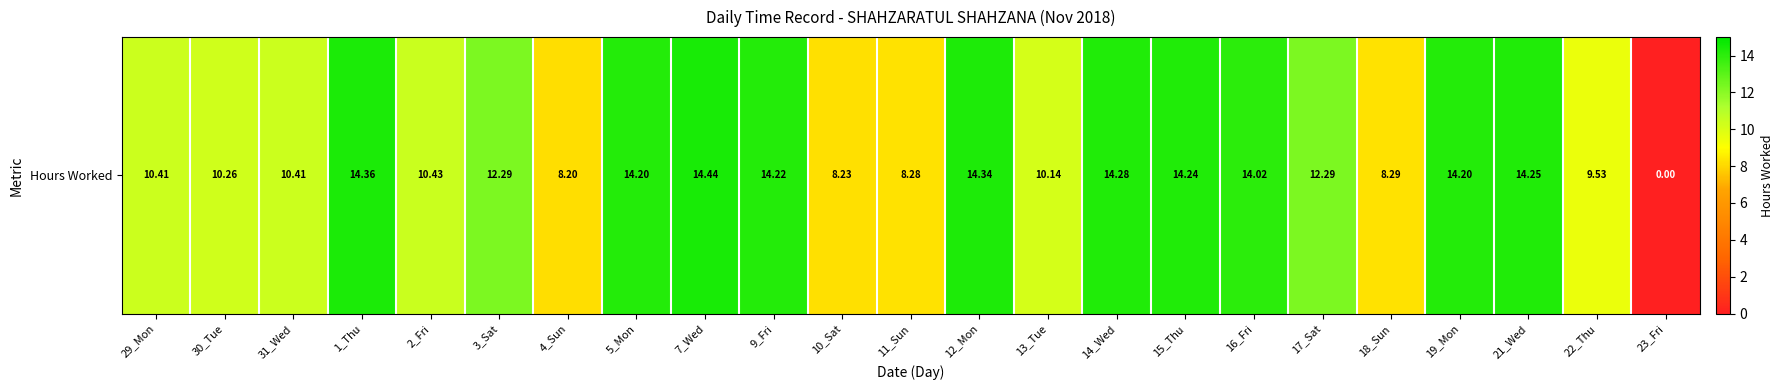

What is the change in value from 5_Mon to 10_Sat?

-6.0